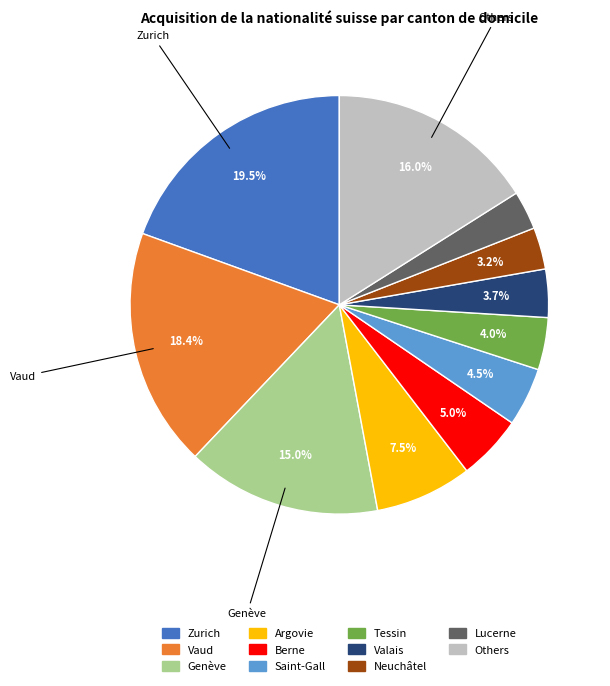

Does any single category account for the majority?

No